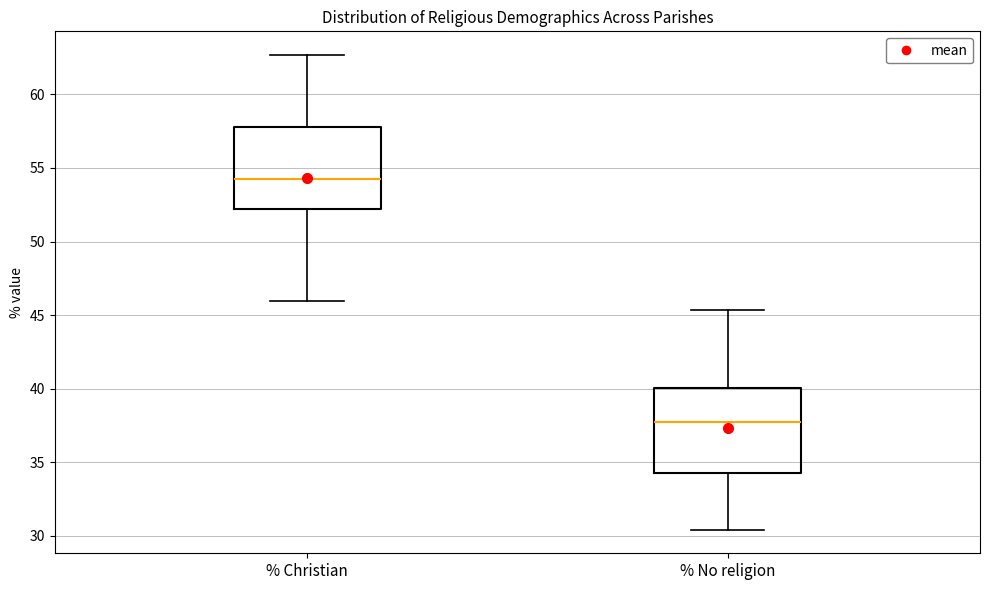

Where does the median line of the box for % Christian sit on the y-axis? The values are not printed on the chart, so give them approximately, as read against the axis.

54.5